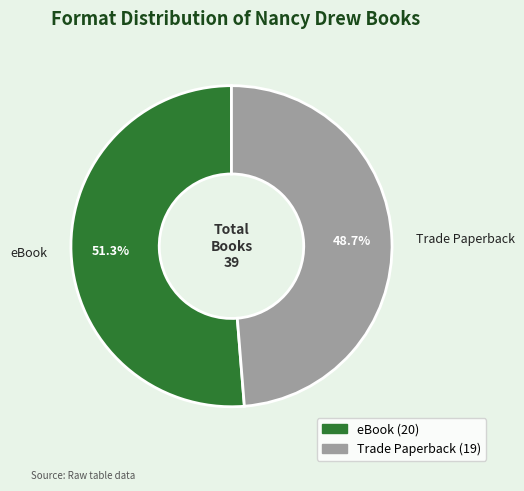

To the nearest percent, what is the difference between the largest and smallest slice percentages?

3%